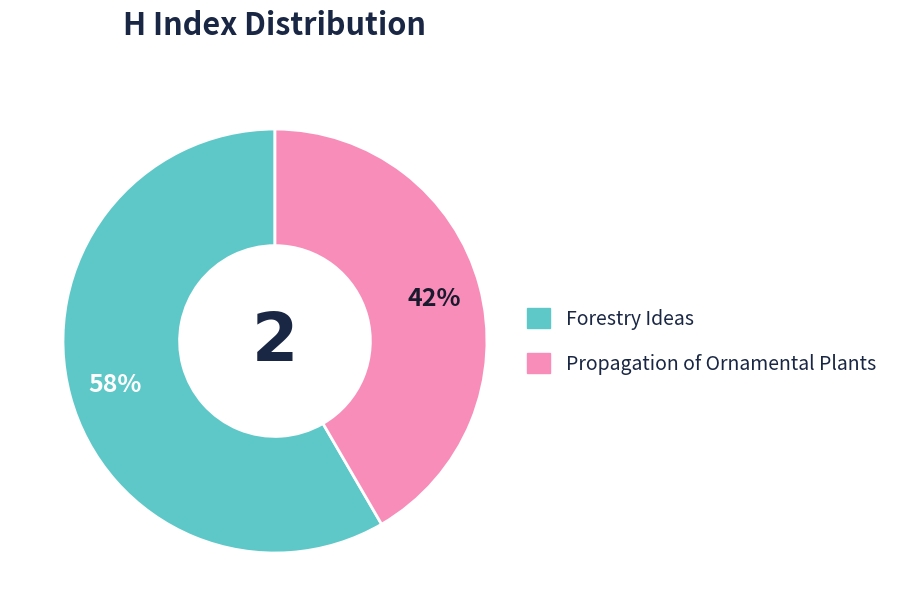

Which has a higher value, Forestry Ideas or Propagation of Ornamental Plants?

Forestry Ideas